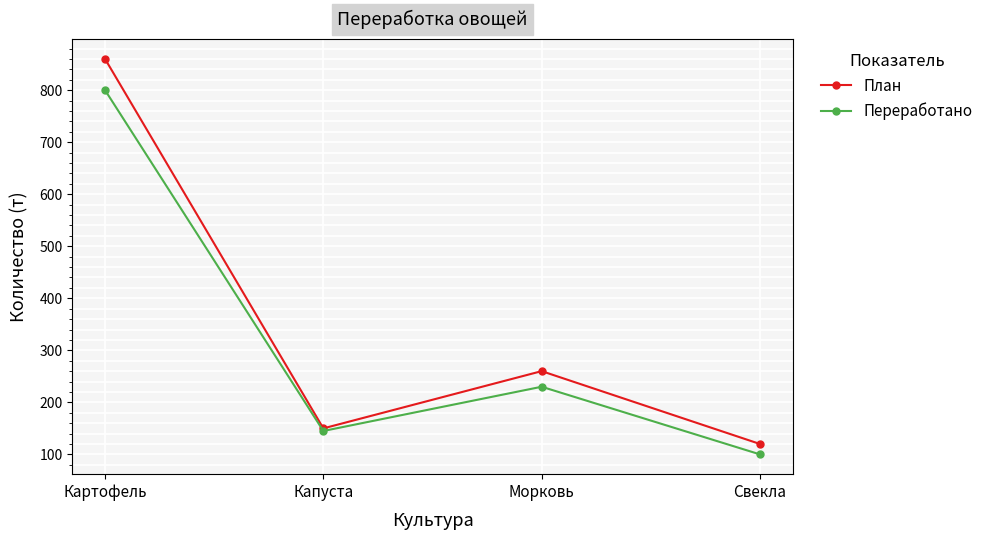

What is the smallest value displayed?

100